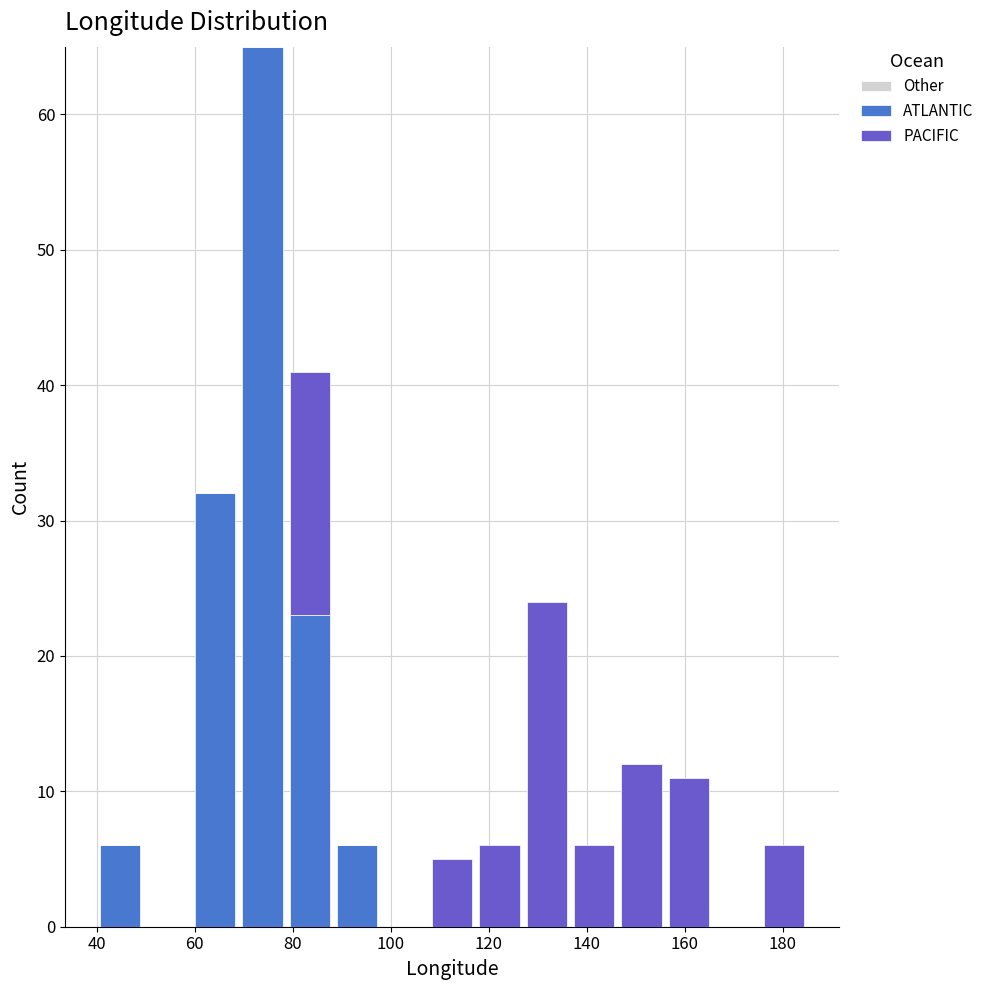

What is the total height of the stacked bar covering 60 to 70 on the x-axis? Neither the bar edges nor the heights are printed on the chart, so give them approximately, as read against the axes.

32